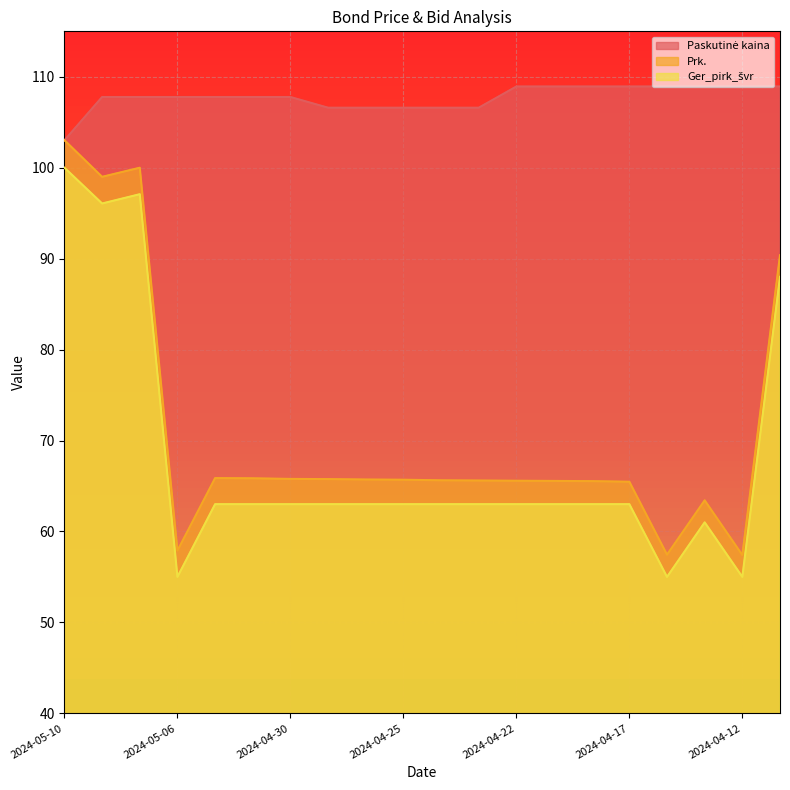

How many lines are shown in the chart?

3